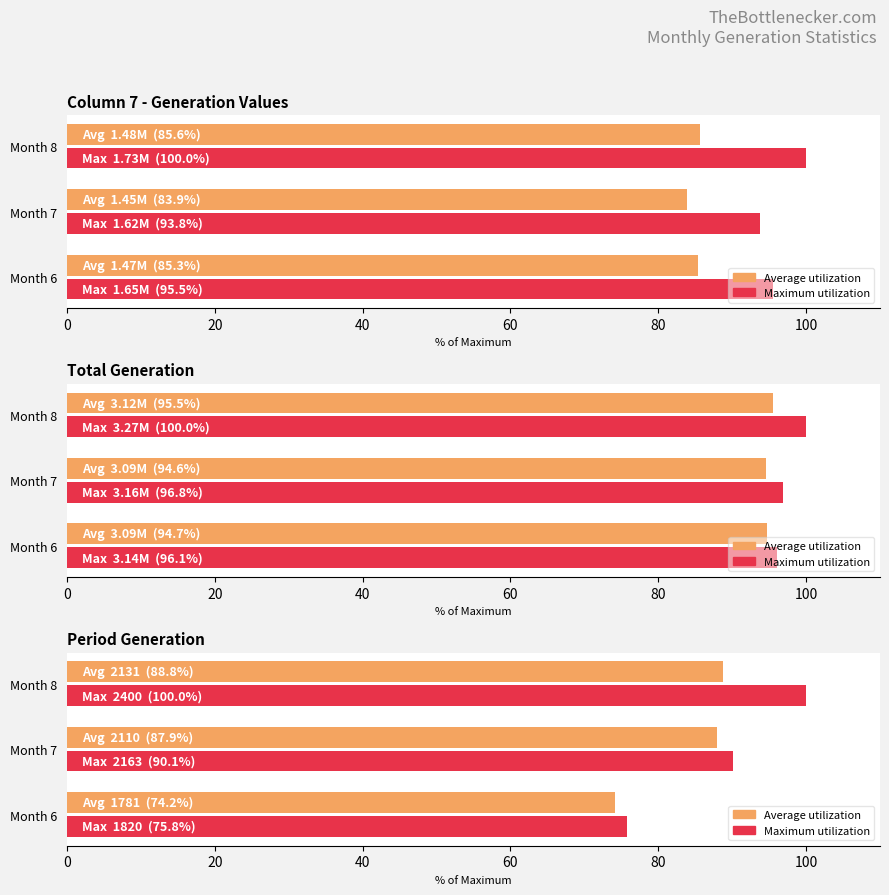

What is the total value across all series at Month 7?

178.0